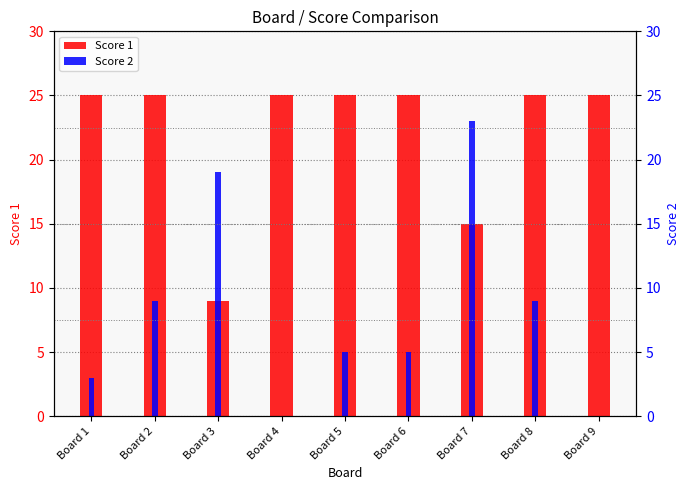

What is the sum of all Score 2 values?

73